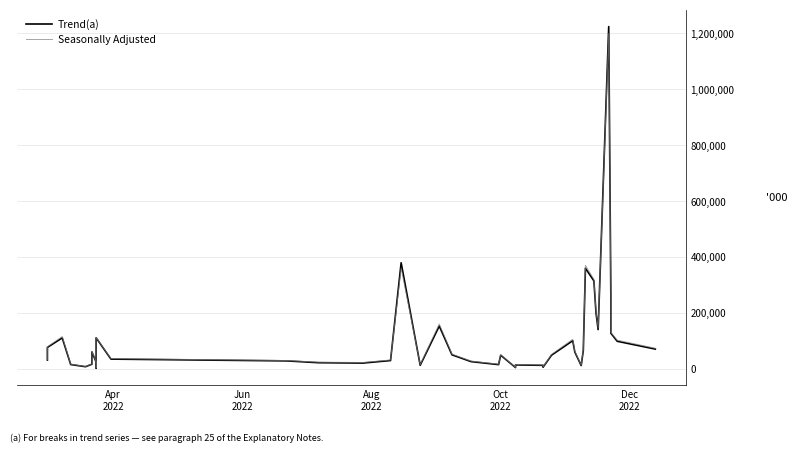

What is the highest value of the Trend(a) series?

1224682.0